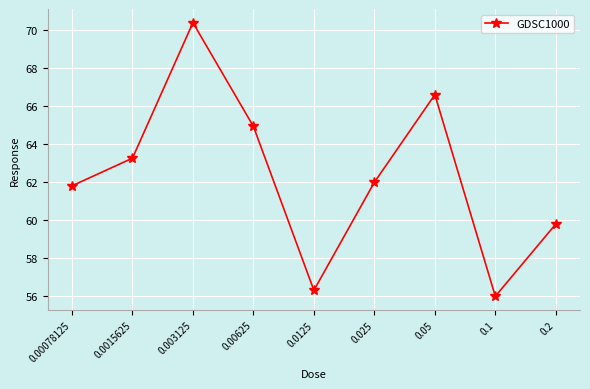

Approximately how many times larger is the value at 0.00078125 compared to 0.025?

1.0